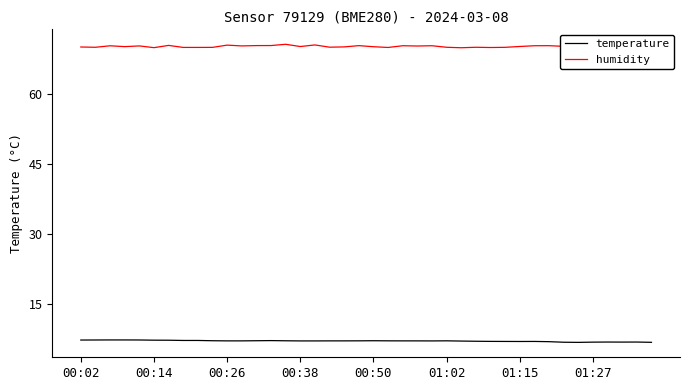

Is the value of temperature at 17 greater than the value of humidity at 16?

No